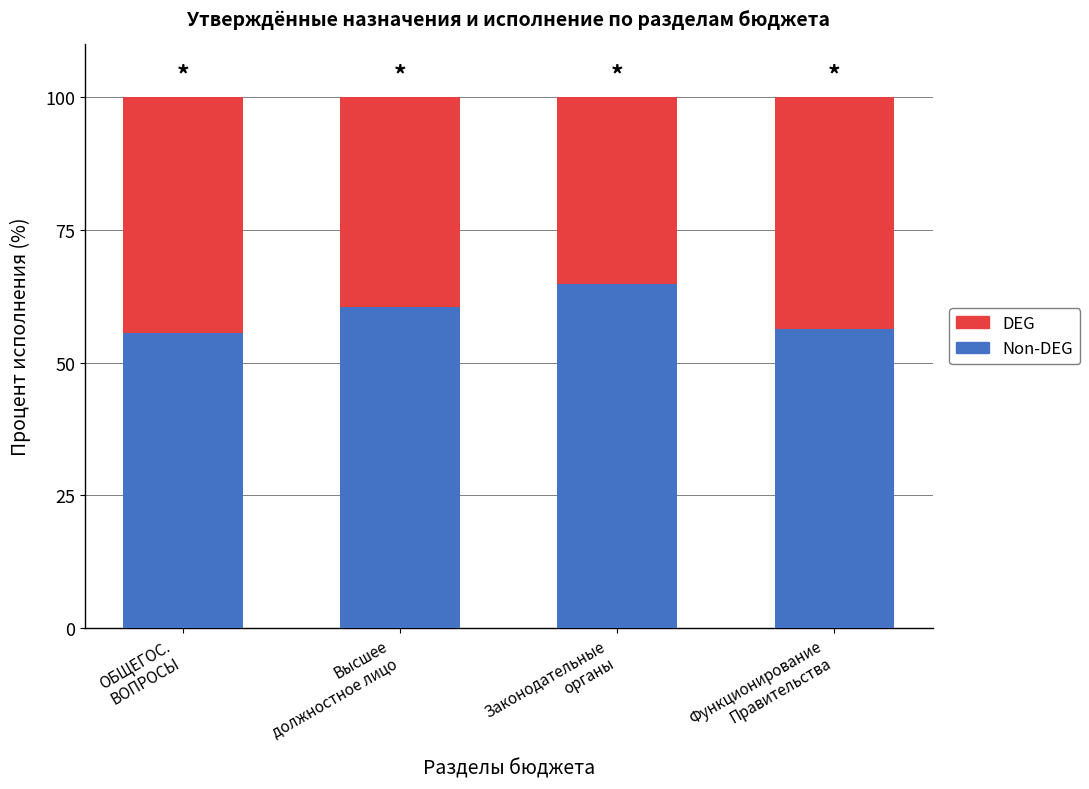

Which series changed the most between ОБЩЕГОС.
ВОПРОСЫ and Функционирование
Правительства?

Non-DEG